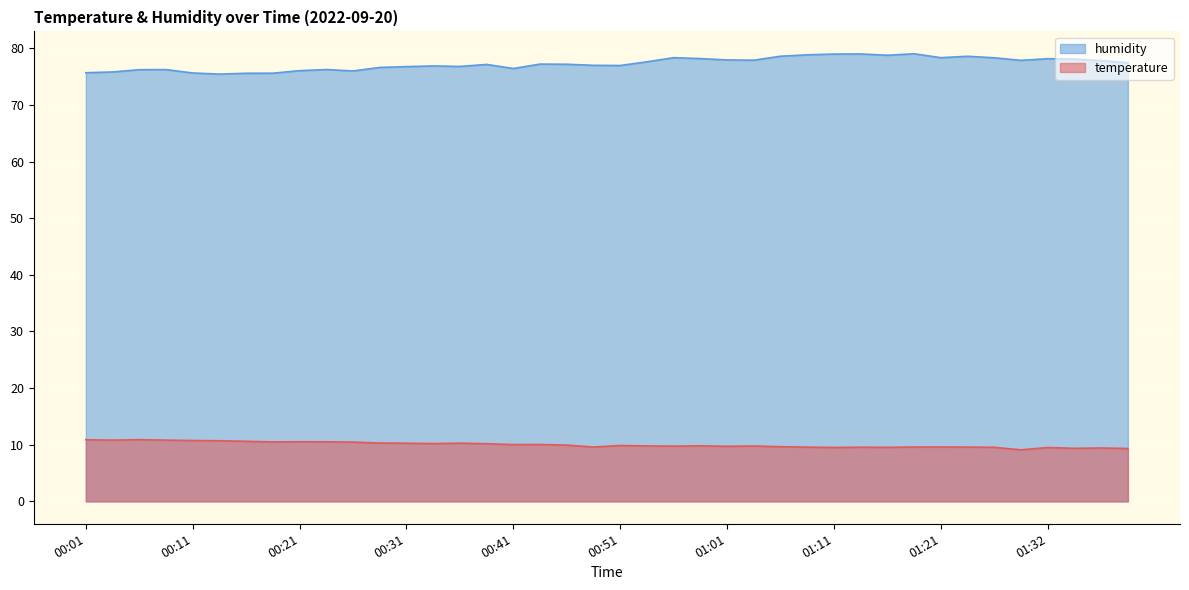

Rank the series at 01:04 from highest to lowest value.

humidity, temperature